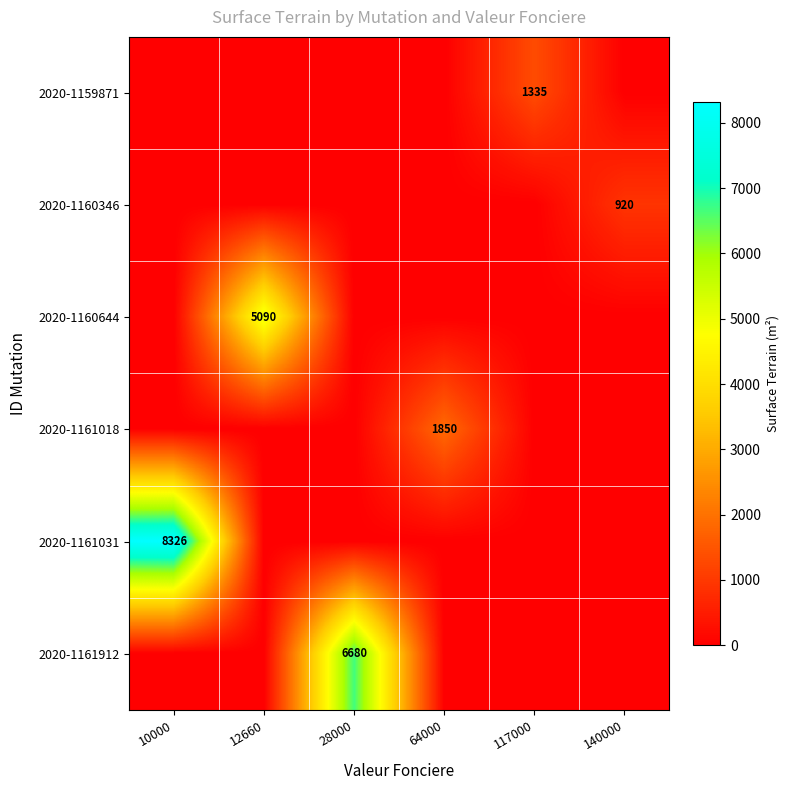

The value of 2020-1161912 at 28000 is 9058. True or false?

False